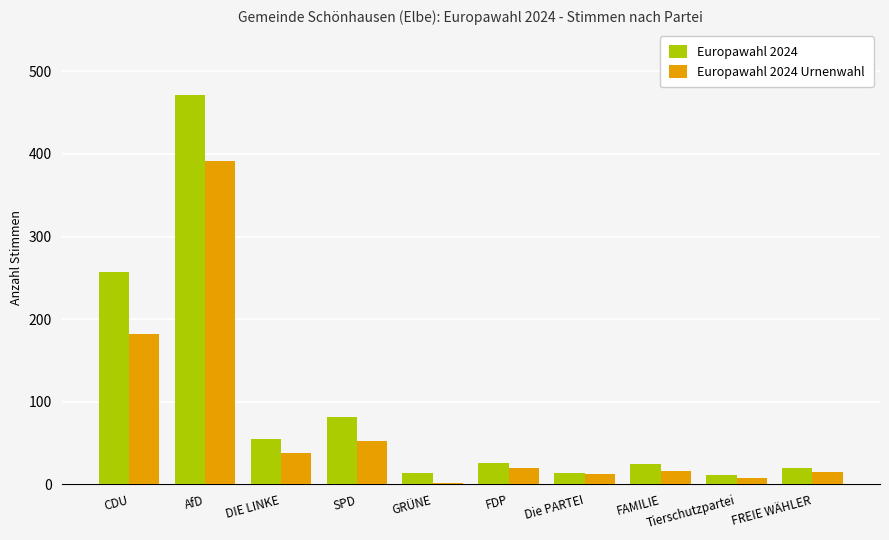

True or false: Europawahl 2024 has a value of 82 at SPD.

True